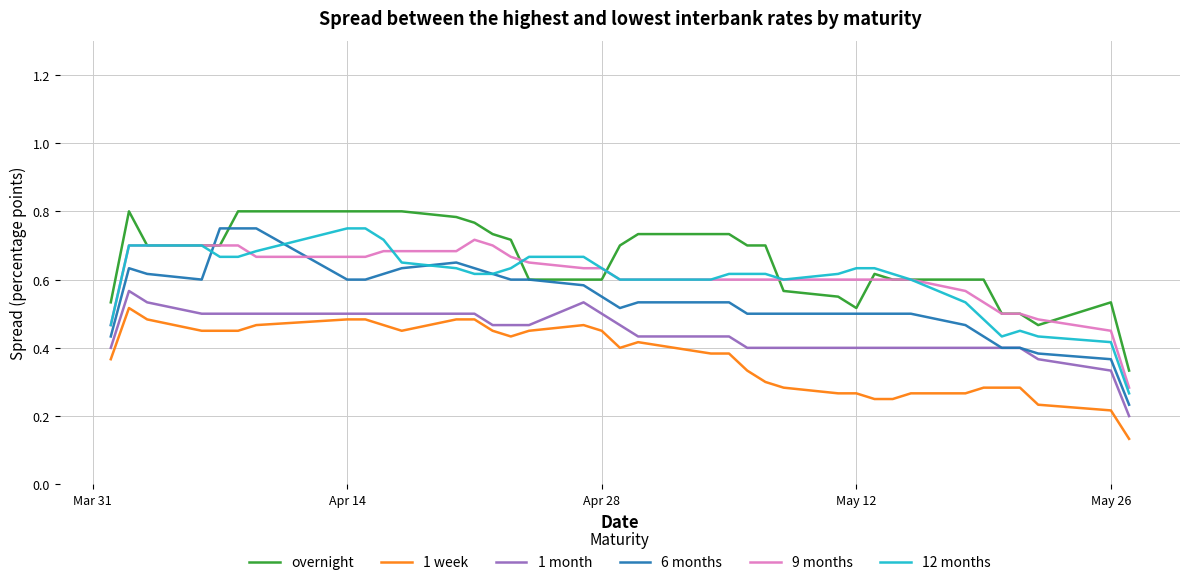

True or false: overnight and 1 month cross at least once.

False